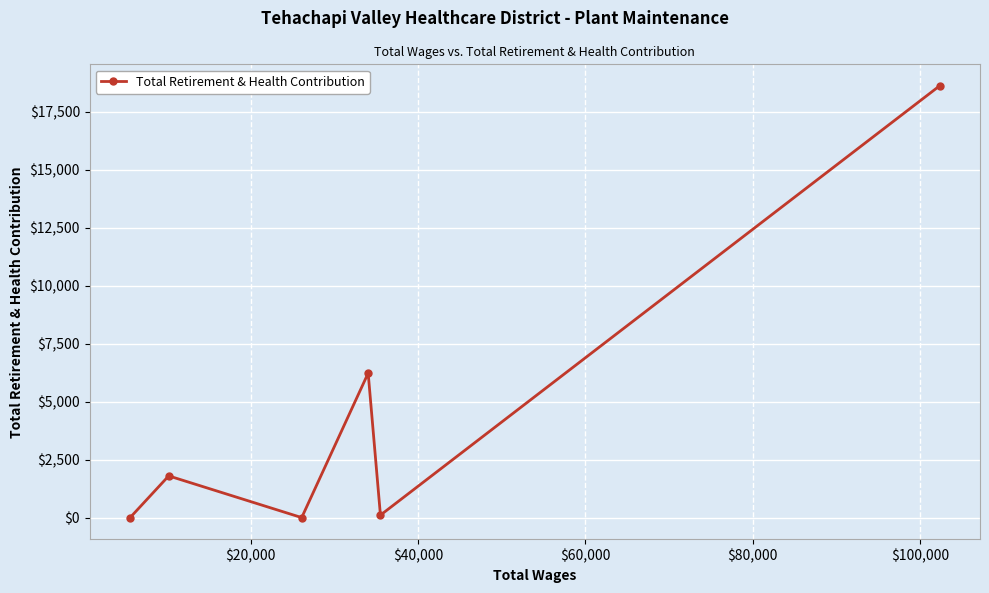

How many data points does each series have?

6